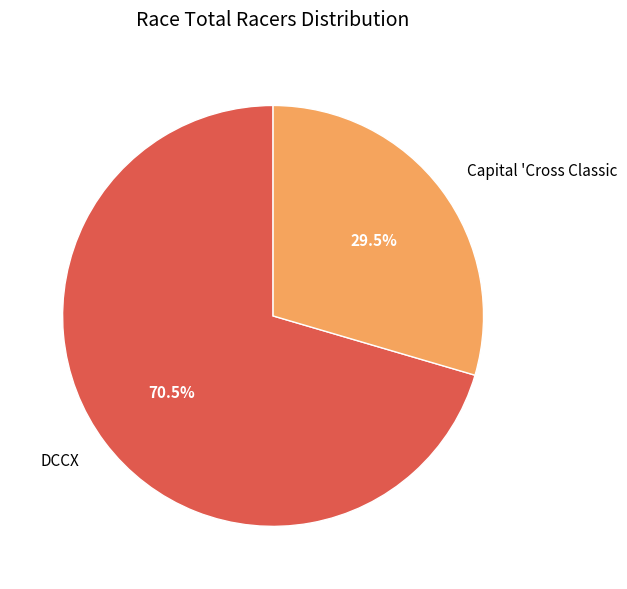

Between DCCX and Capital 'Cross Classic, which is larger?

DCCX